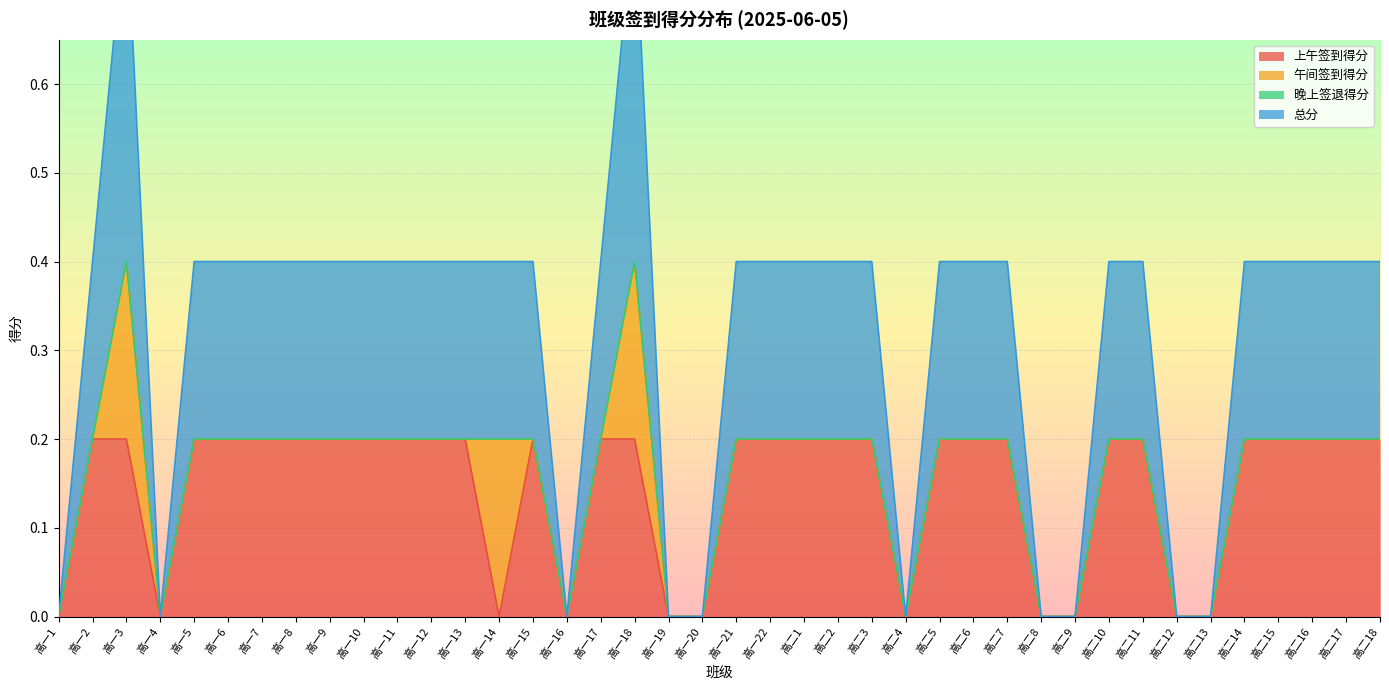

Is it true that 上午签到得分 equals 0.2 at 高二16?

True